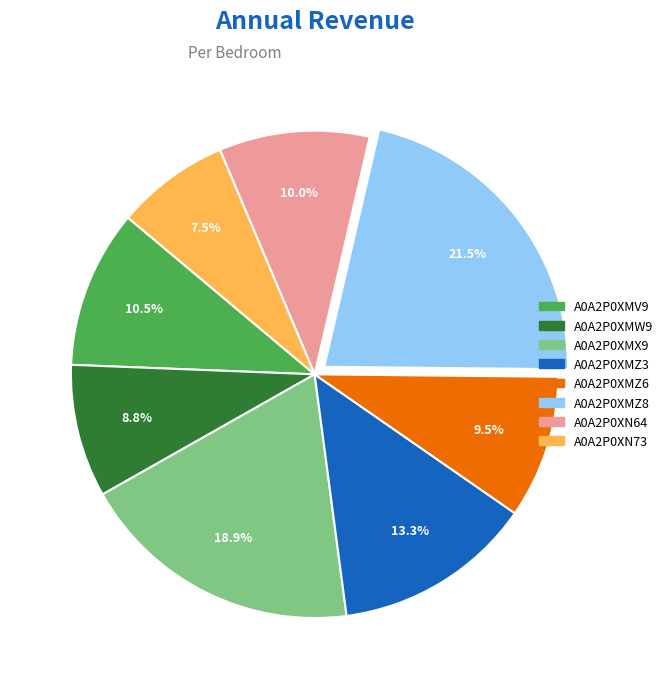

To the nearest percent, what is the average slice percentage?

12%